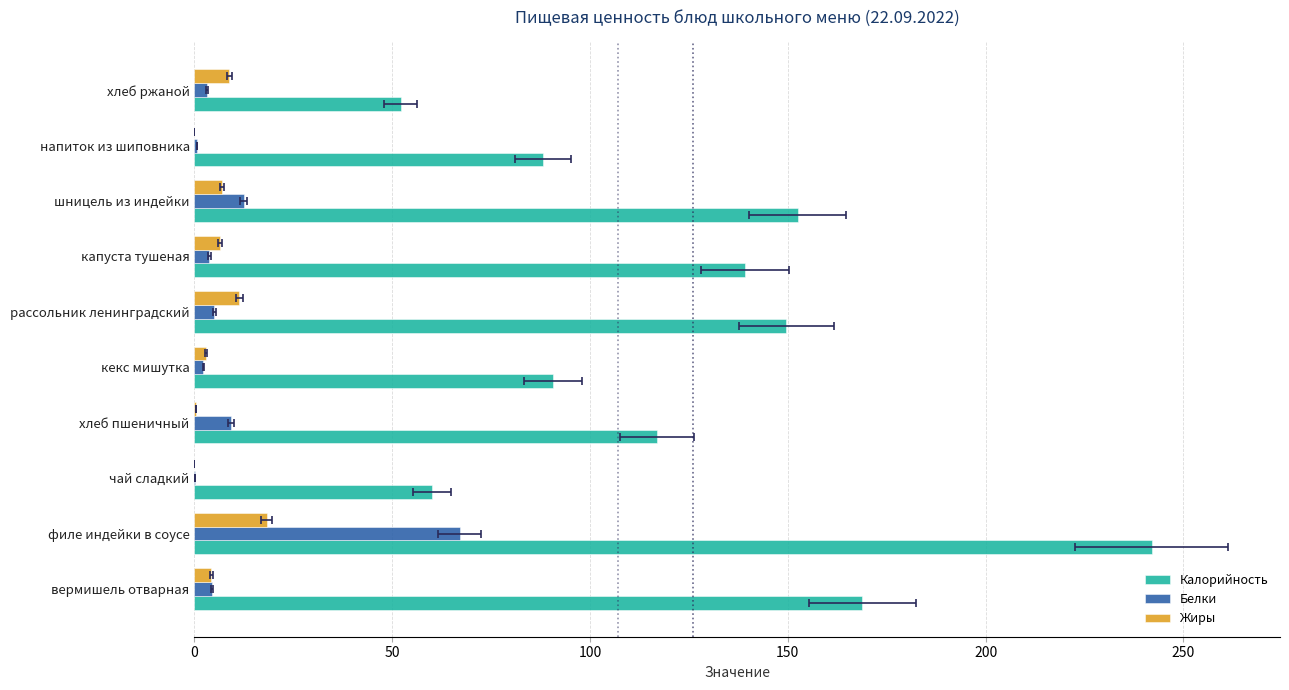

What is the value of the Калорийность bar at the 7th from the left?

139.1